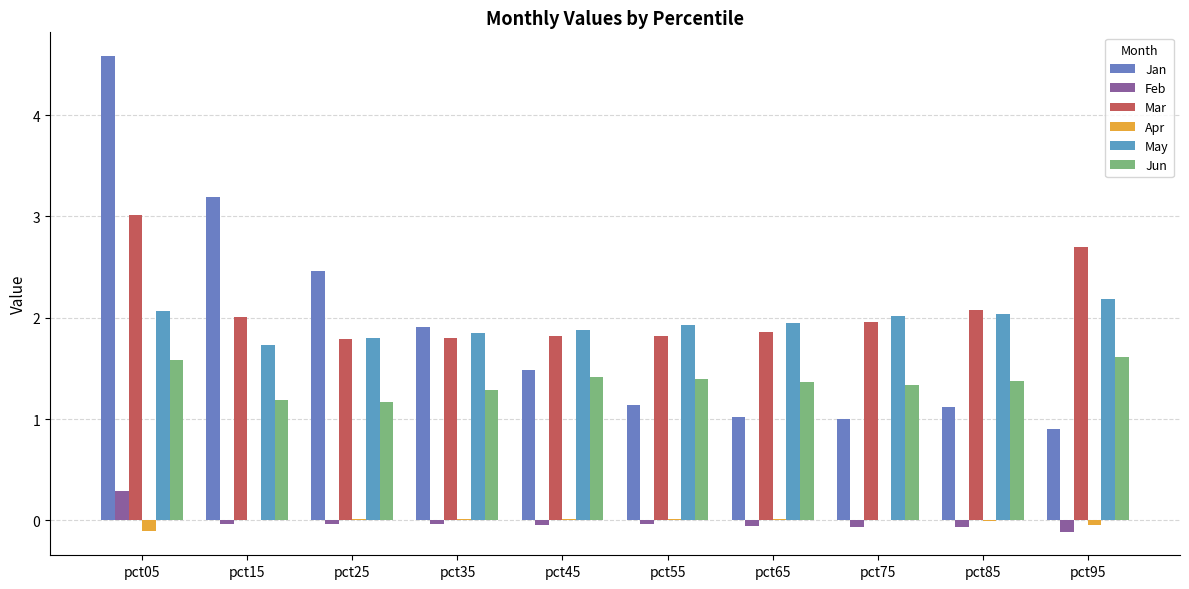

Are the bars grouped side by side (vs. stacked)?

Yes